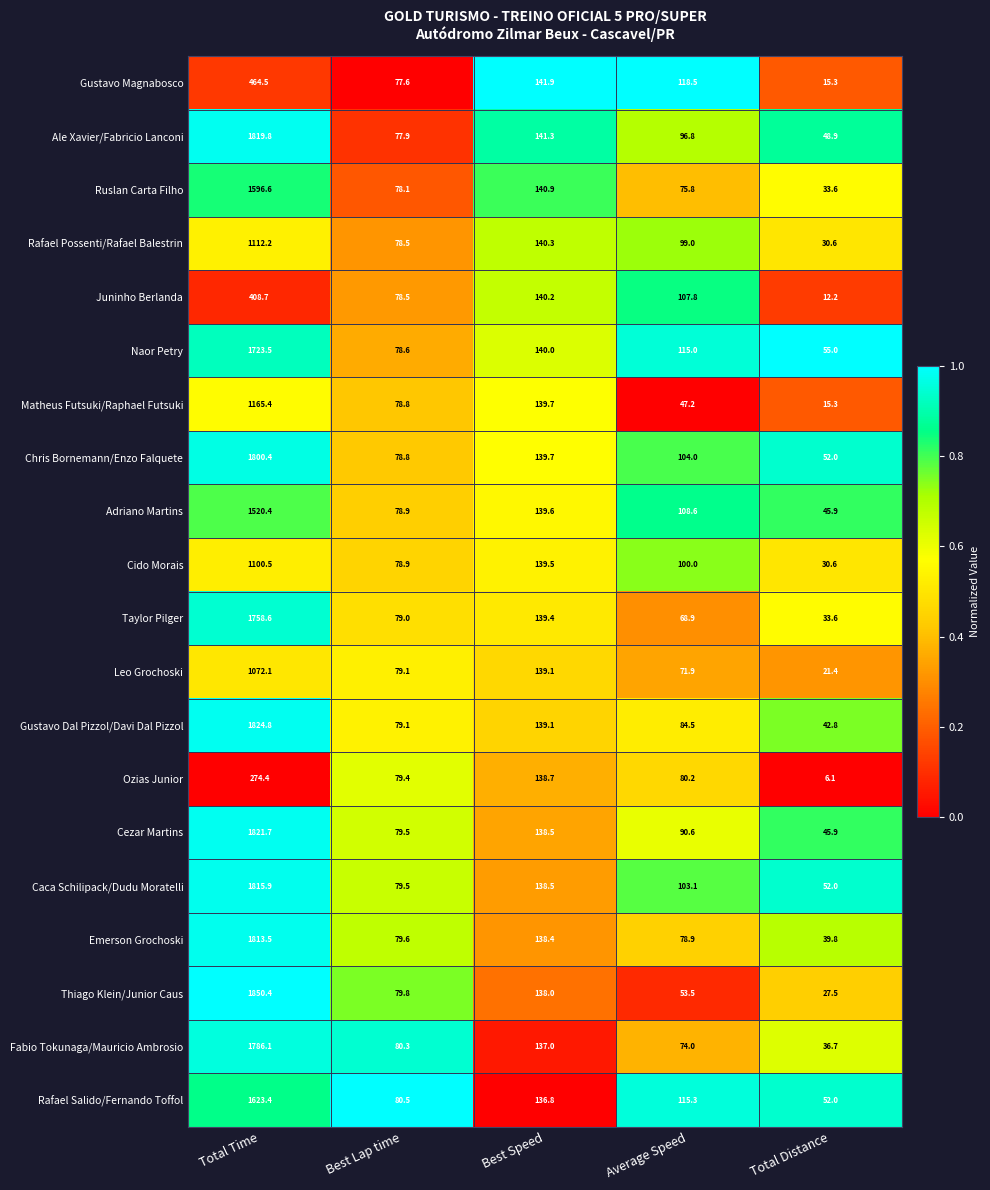

Where does the Gustavo Dal Pizzol/Davi Dal Pizzol series first go above 84?

Total Time